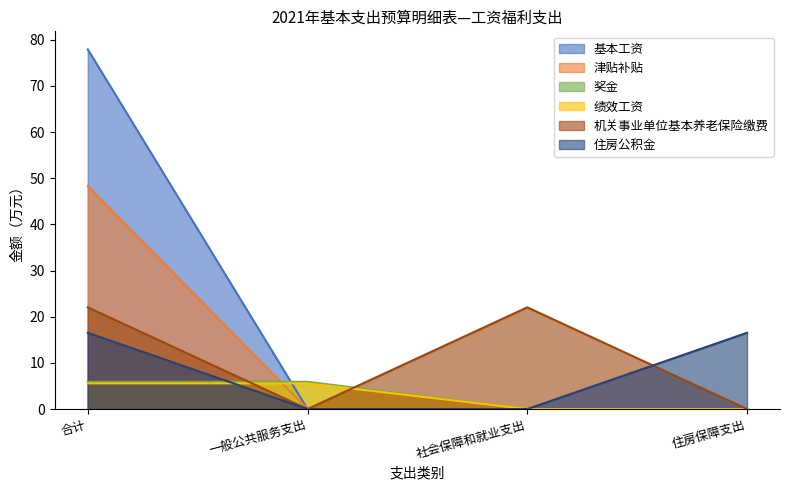

Reading left to right, extract all data points from this chart.

基本工资: 合计=77.9	一般公共服务支出=0.0	社会保障和就业支出=0.0	住房保障支出=0.0
津贴补贴: 合计=48.3	一般公共服务支出=0.0	社会保障和就业支出=0.0	住房保障支出=0.0
奖金: 合计=5.9	一般公共服务支出=5.9	社会保障和就业支出=0.0	住房保障支出=0.0
绩效工资: 合计=5.6	一般公共服务支出=5.6	社会保障和就业支出=0.0	住房保障支出=0.0
机关事业单位基本养老保险缴费: 合计=22.0	一般公共服务支出=0.0	社会保障和就业支出=22.0	住房保障支出=0.0
住房公积金: 合计=16.5	一般公共服务支出=0.0	社会保障和就业支出=0.0	住房保障支出=16.5